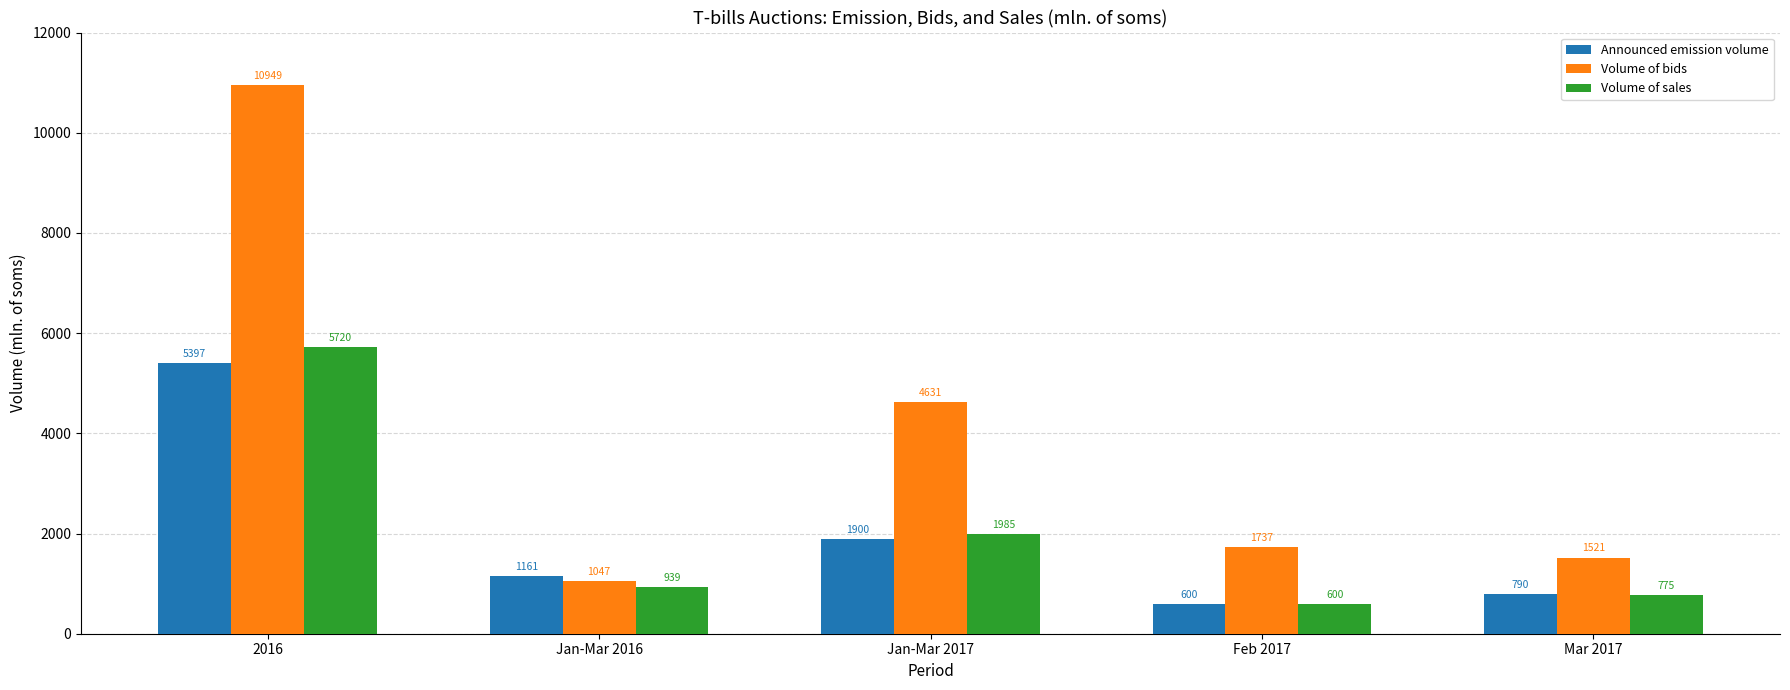

Rank the categories by Announced emission volume value from highest to lowest.

2016, Jan-Mar 2017, Jan-Mar 2016, Mar 2017, Feb 2017